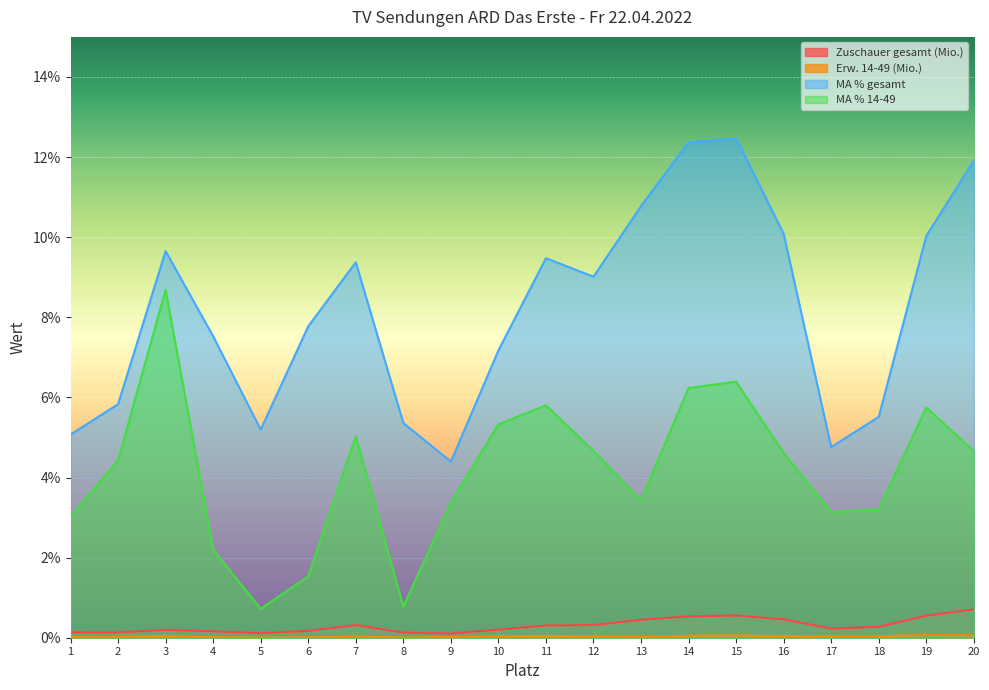

Does the chart display data point markers on the line(s)?

No